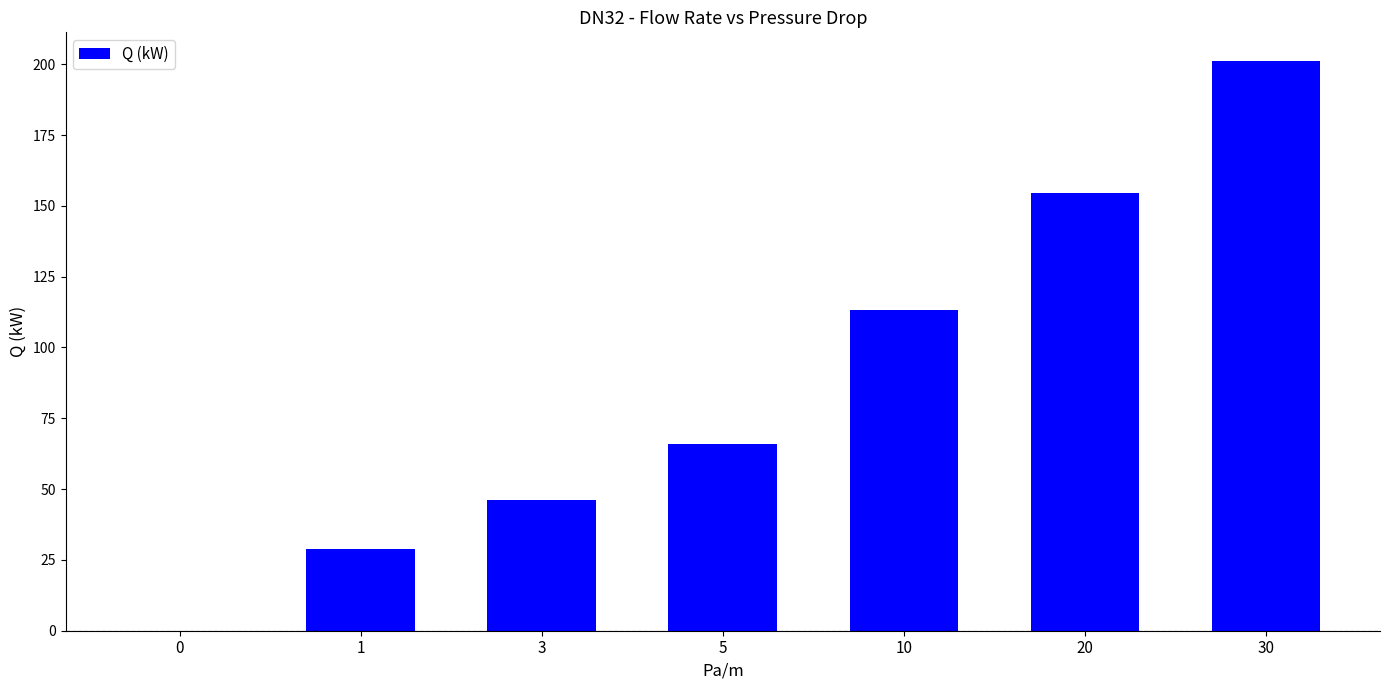

Approximately how many times larger is the value at 30 compared to 5?

3.1